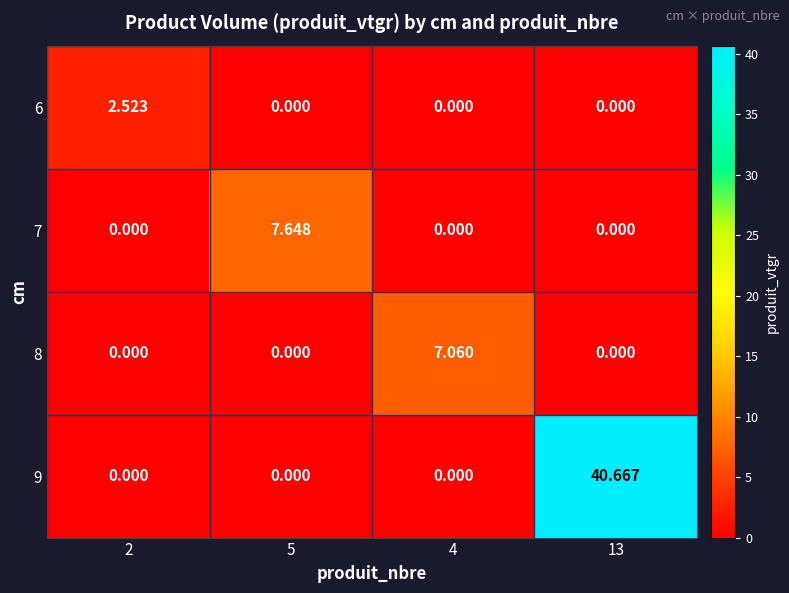

Which series has the widest spread of values?

9